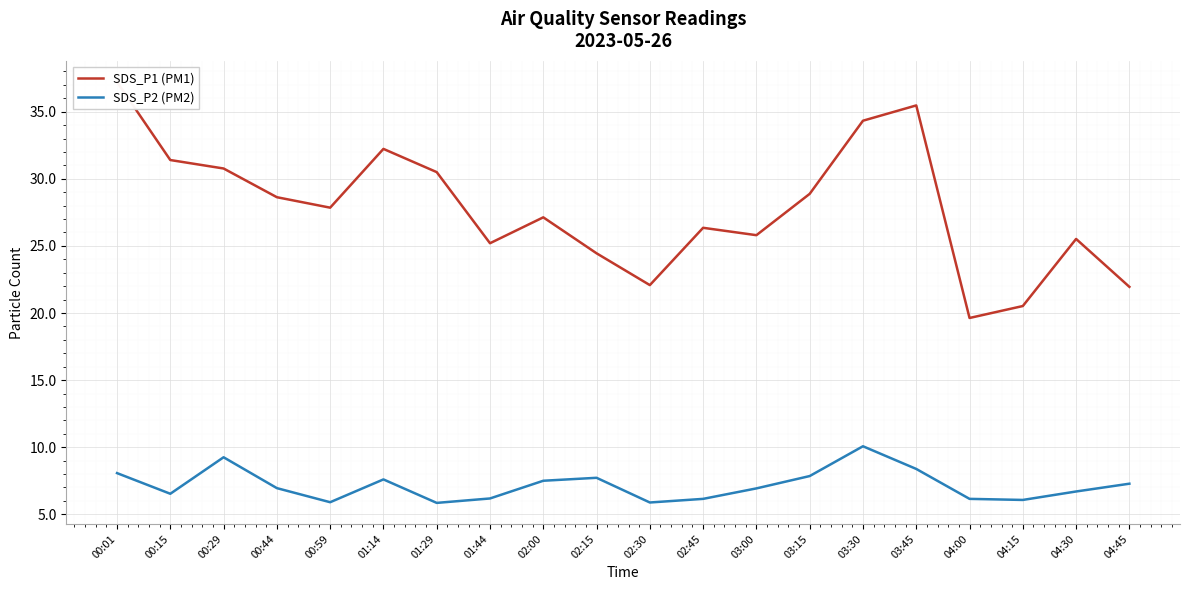

True or false: SDS_P1 (PM1) has more than 0 points higher than both neighbors.

True